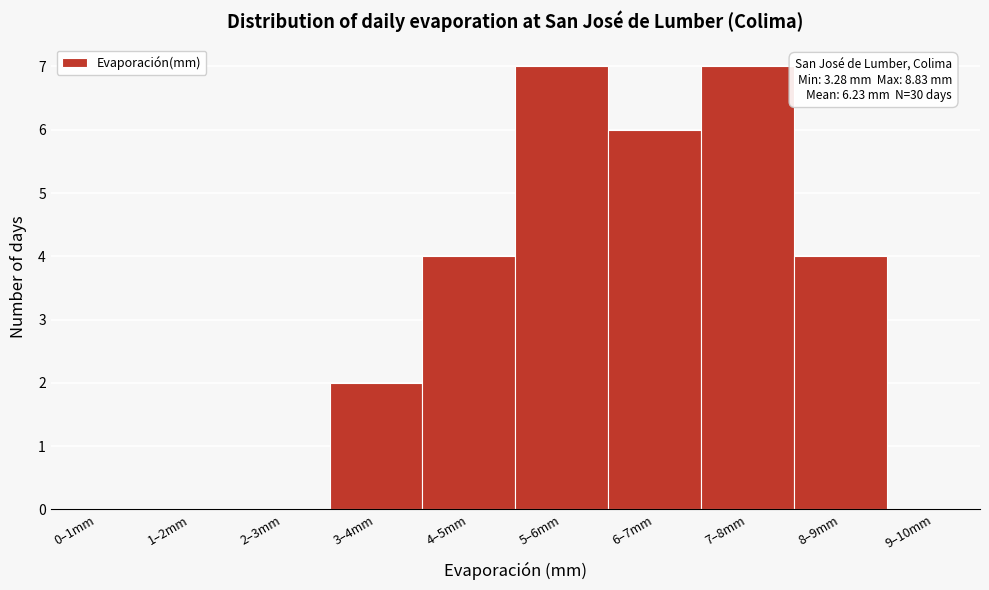

Reading left to right, what are all the values shown in this chart?

0–1mm=0	1–2mm=0	2–3mm=0	3–4mm=2	4–5mm=4	5–6mm=7	6–7mm=6	7–8mm=7	8–9mm=4	9–10mm=0